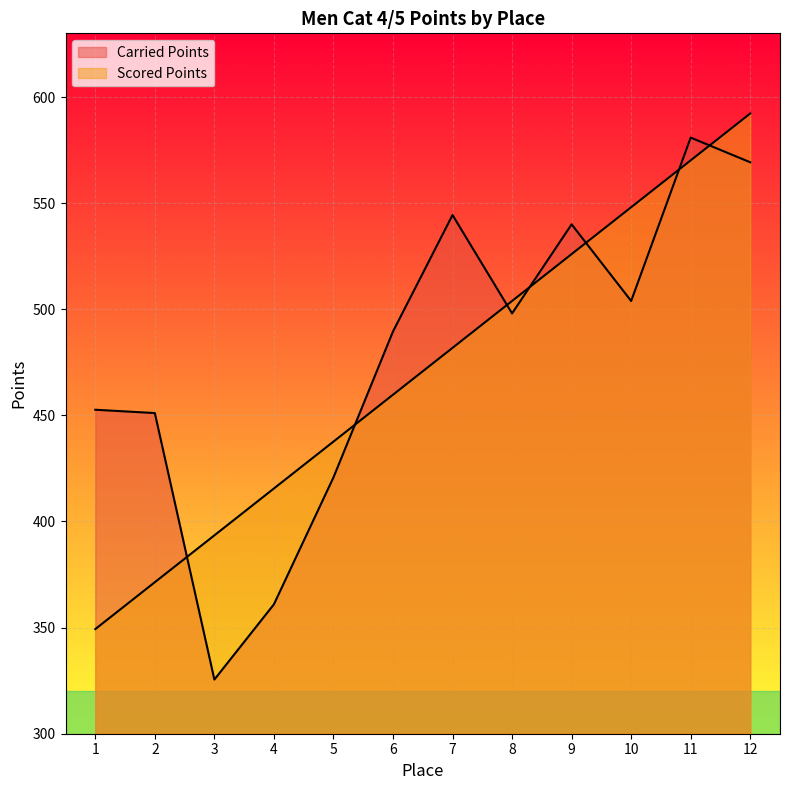

At which label does Scored Points reach its peak?

12